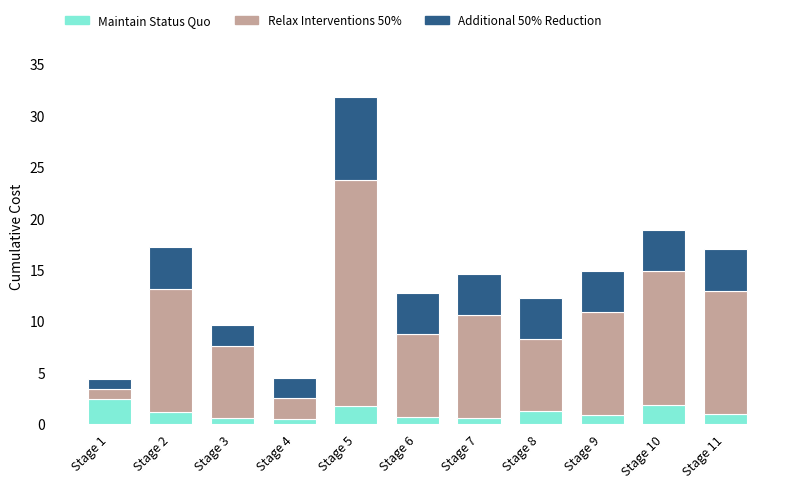

The Maintain Status Quo series shows 3.1 at Stage 5. True or false?

False